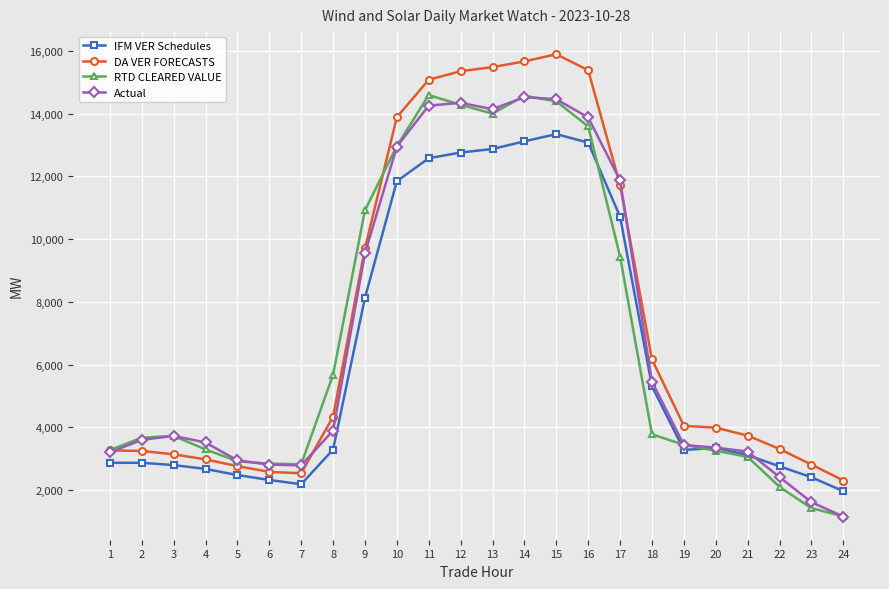

Count the number of data series in this chart.

4